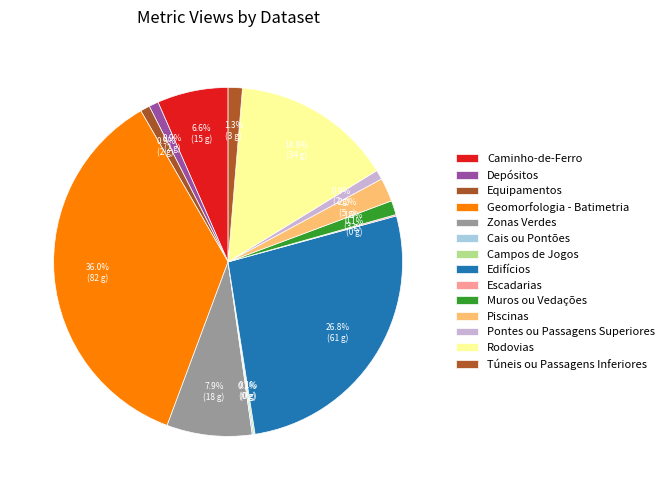

Is there any slice that represents more than half of the pie?

No